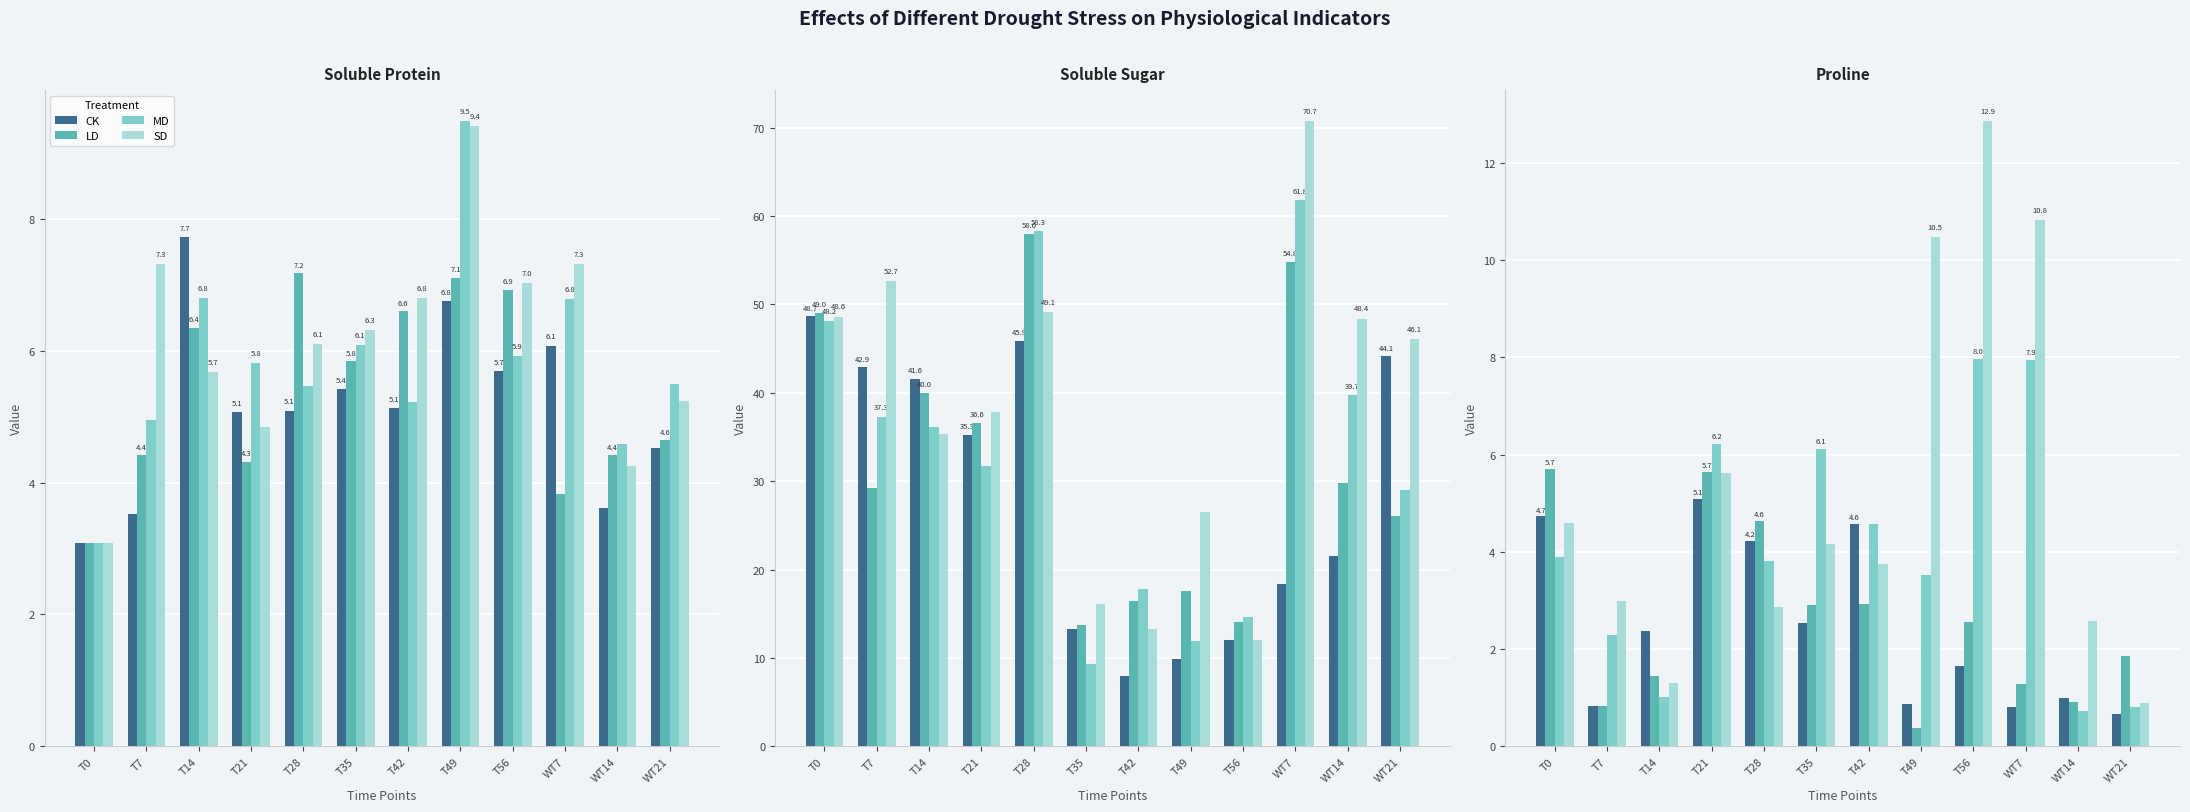

The value of LD at WT21 is 1.9. True or false?

True